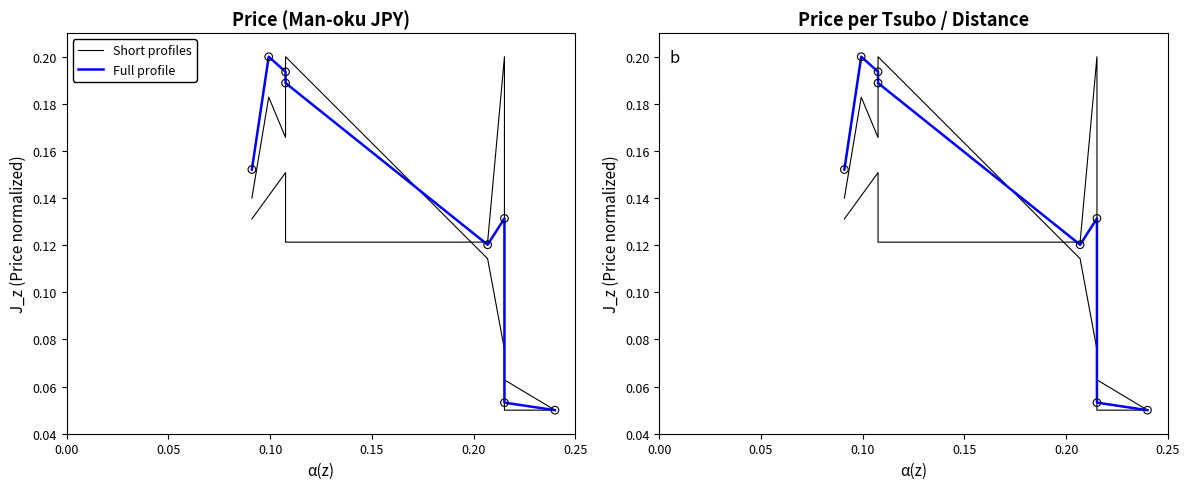

Which series contains the highest Y value?

Short profiles